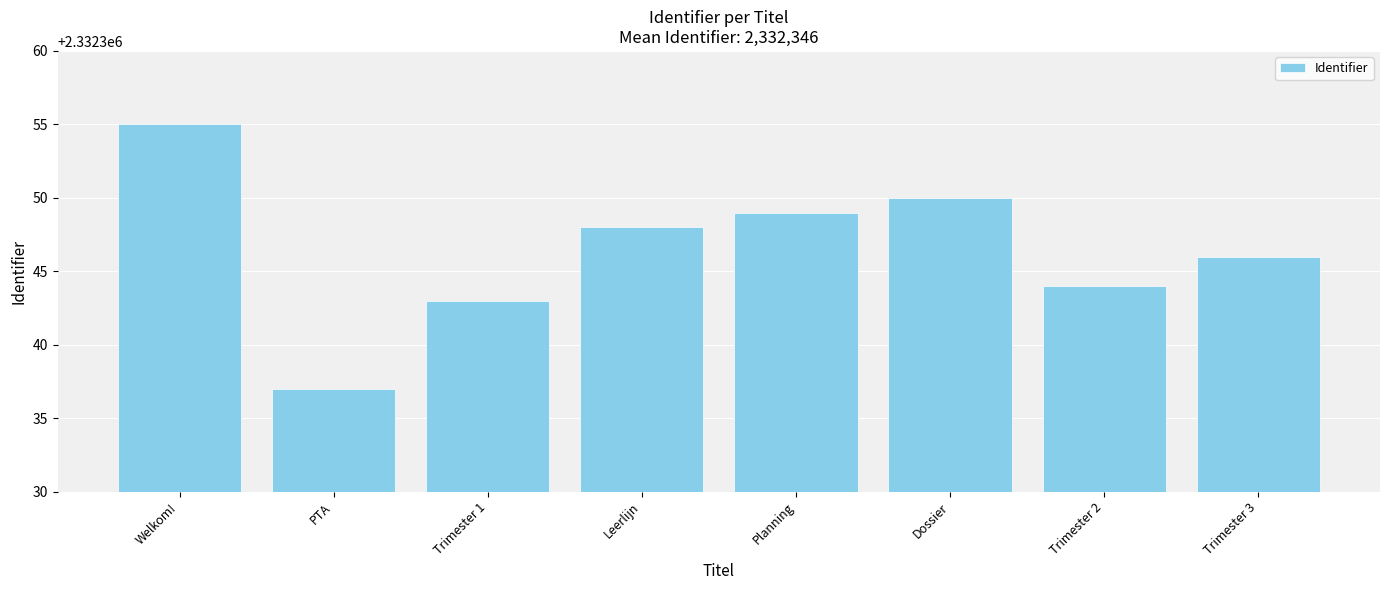

Approximately how many times larger is the value at Trimester 3 compared to Planning?

1.0